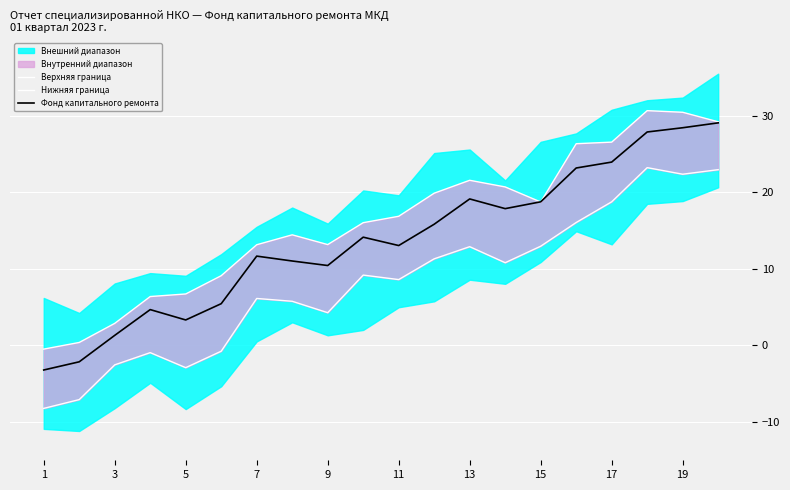

True or false: Верхняя граница and Нижняя граница cross at least once.

False